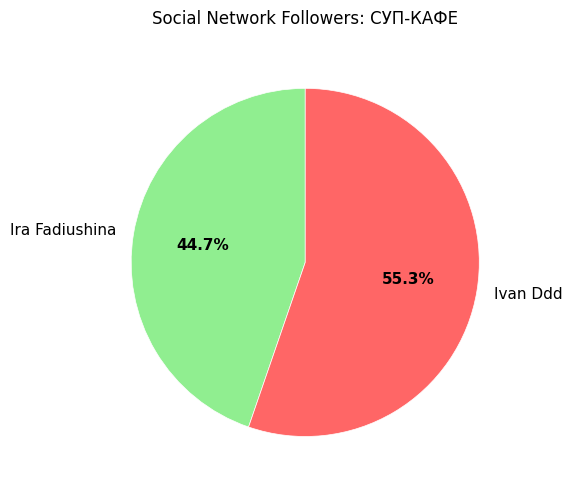

True or false: Ira Fadiushina accounts for 31% of the total.

False